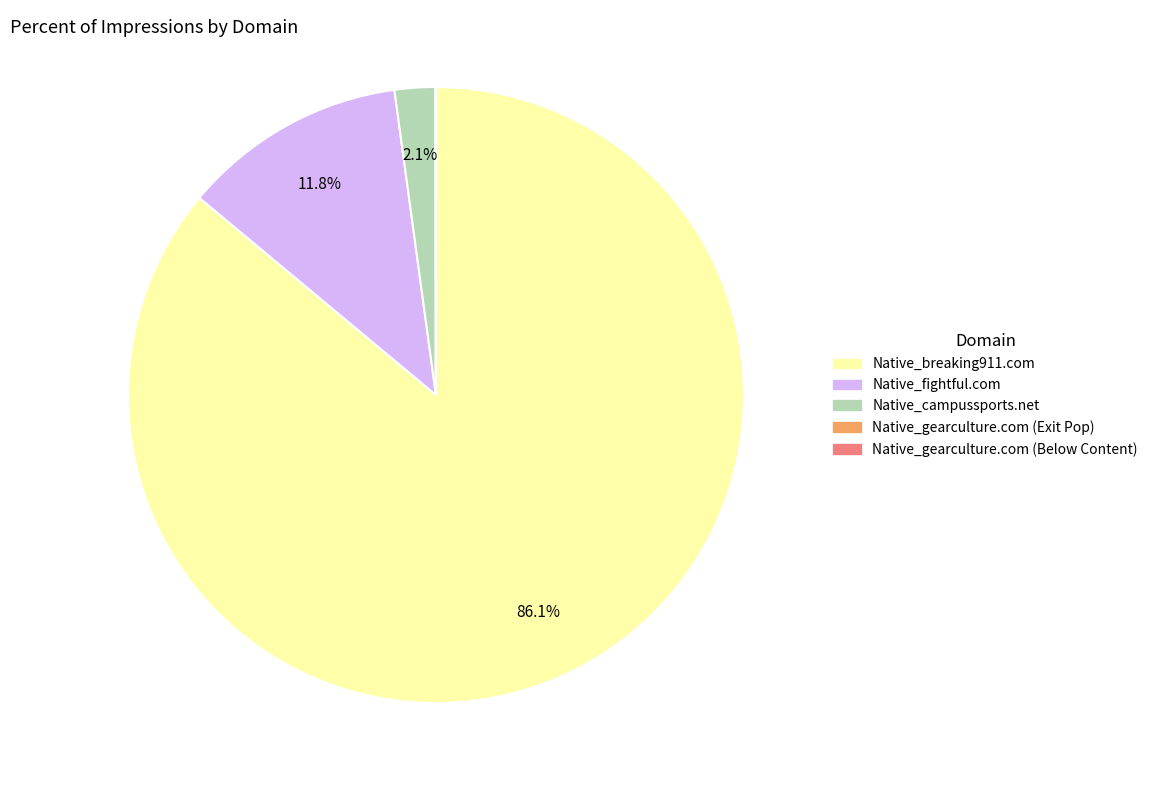

Which has a higher value, Native_breaking911.com or Native_fightful.com?

Native_breaking911.com